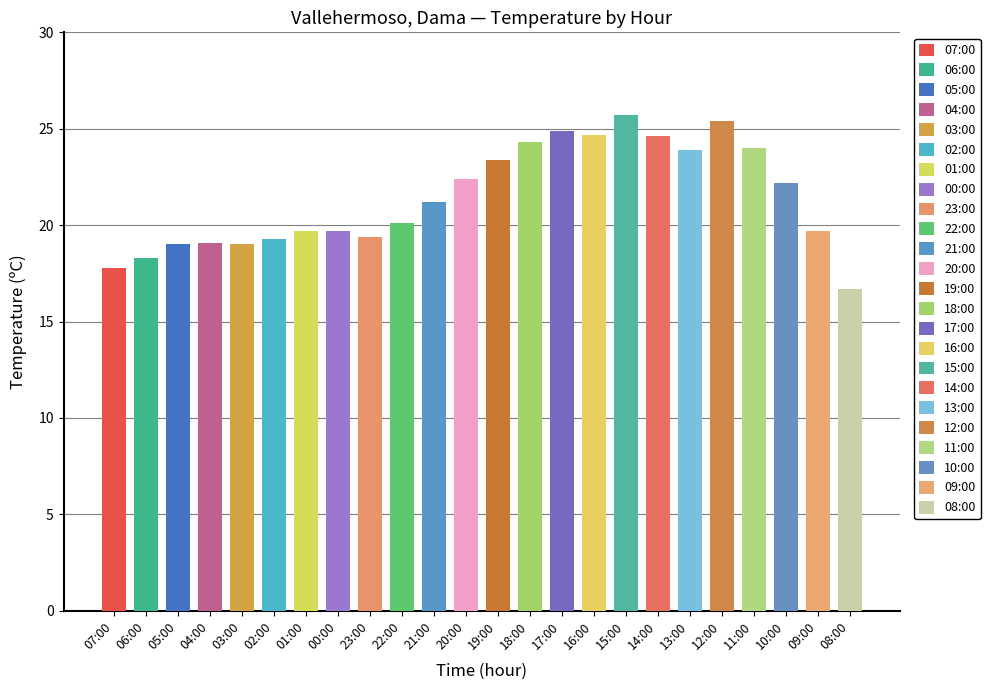

What is the difference between the maximum and minimum values?

9.0